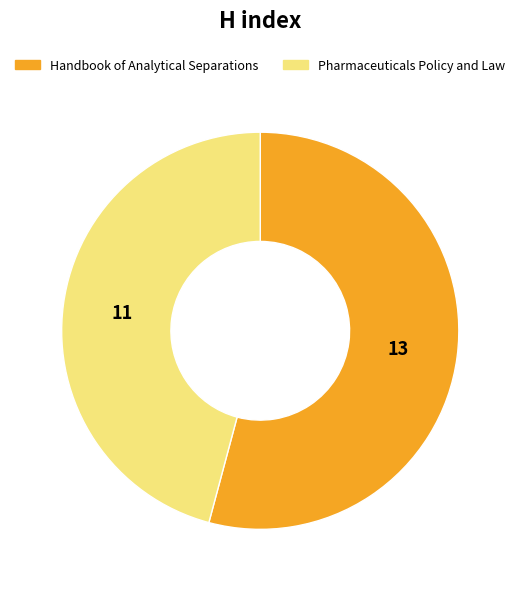

Approximately how many times larger is the value at Pharmaceuticals Policy and Law compared to Handbook of Analytical Separations?

0.8